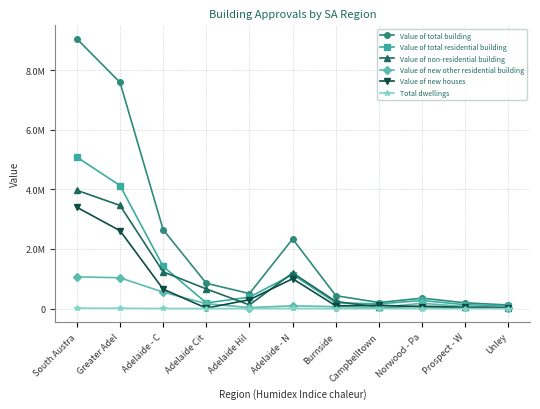

Which series has the largest range (max minus min)?

Value of total building